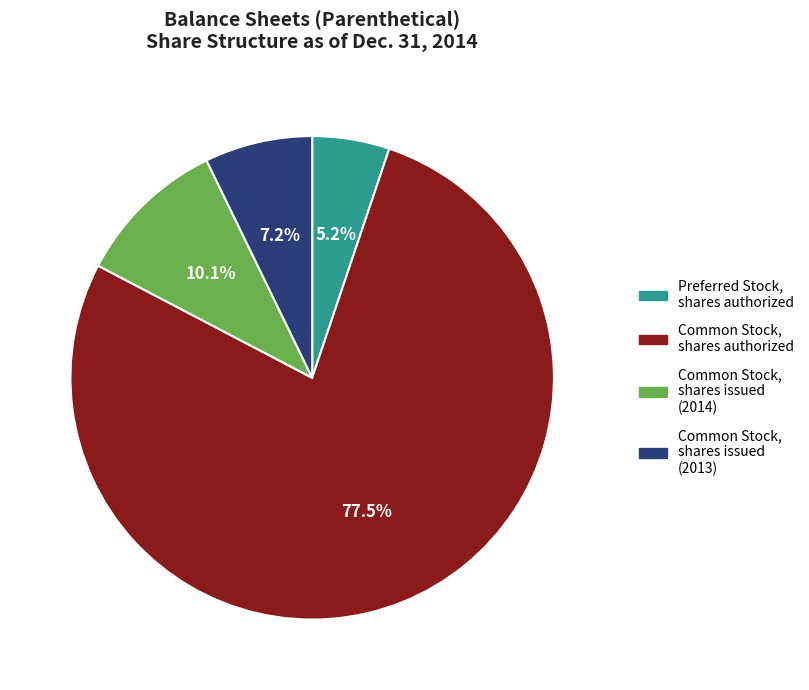

What portion of the pie excludes Common Stock, shares authorized?

22.5%